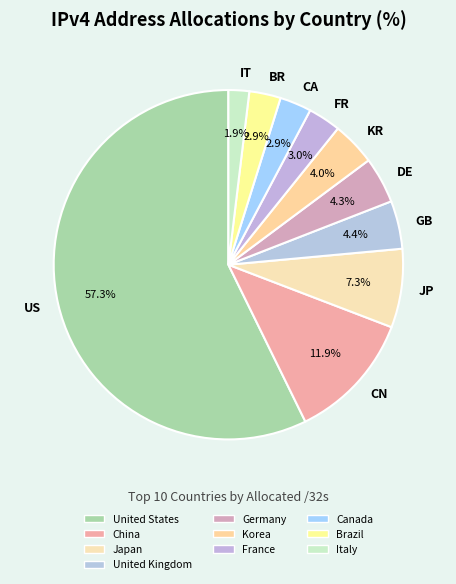

Approximately how many times larger is the value at KR compared to BR?

1.4